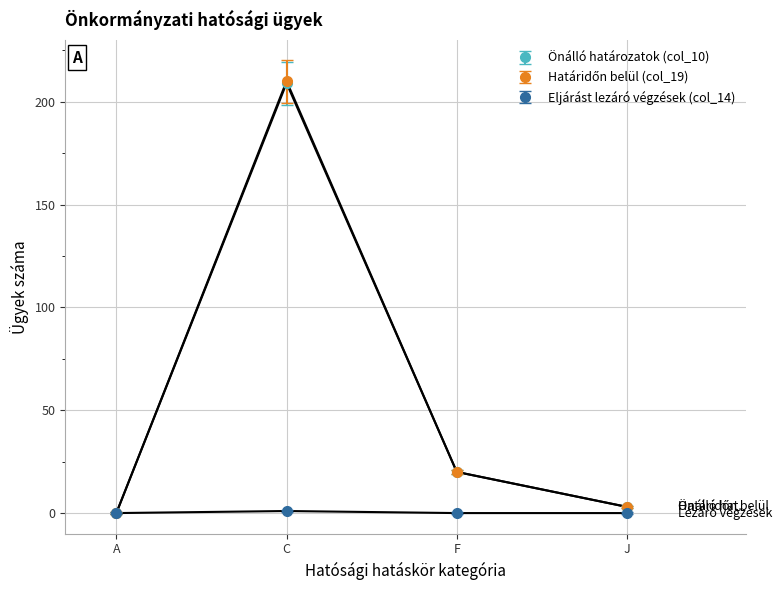

The Eljárást lezáró végzések (col_14) series shows 0 at J. True or false?

True